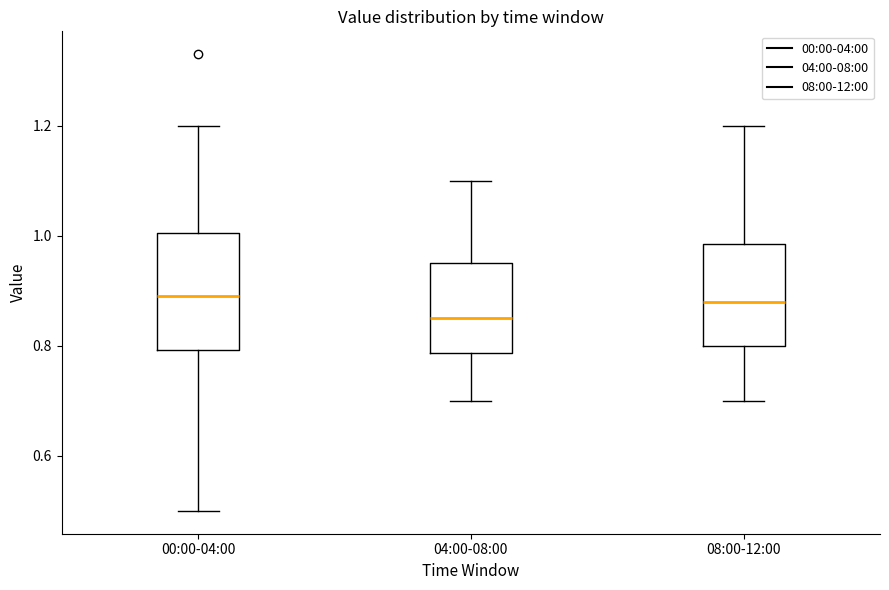

Comparing the boxes themselves (not the whiskers), which one is the tallest?

00:00-04:00